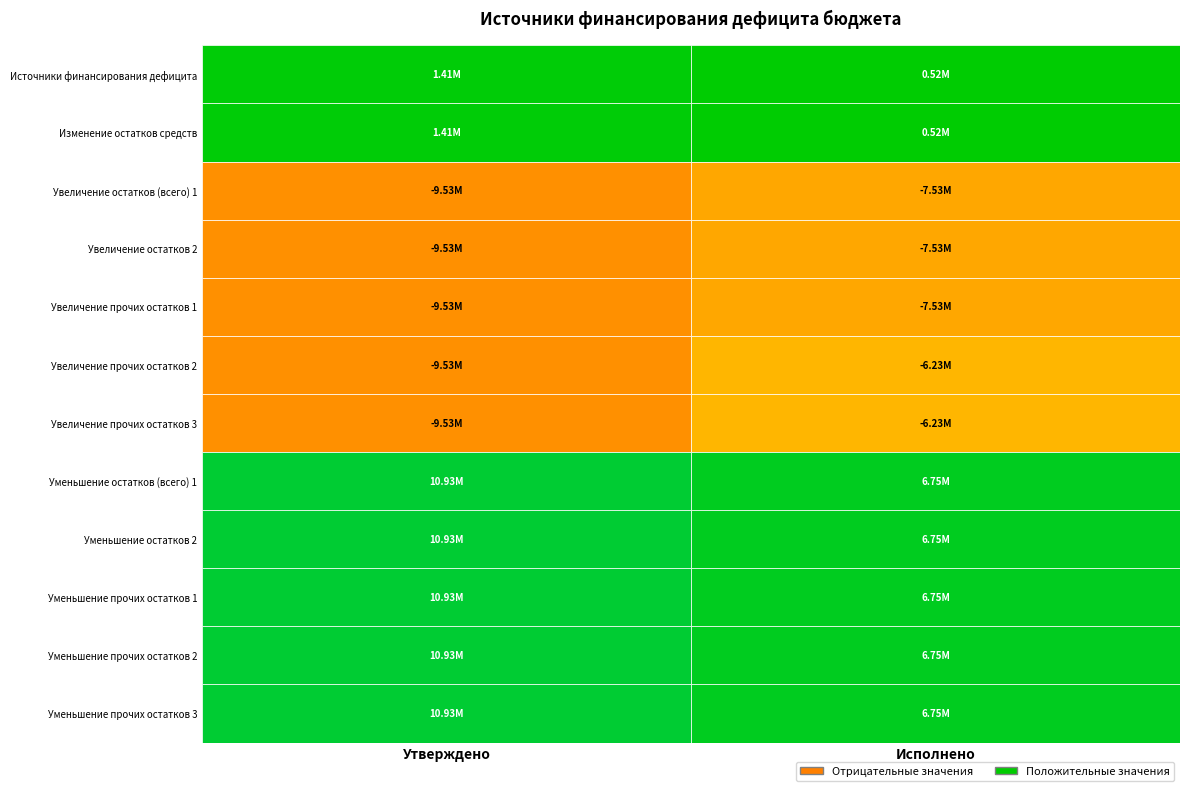

Reading left to right, what are all the values shown in this chart?

500: 1407547.4	515006.1
700: 1407547.4	515006.1
710_a: -9525100.0	-7530569.9
710_b: -9525100.0	-7530569.9
710_c: -9525100.0	-7530569.9
710_d: -9525100.0	-6234215.8
710_e: -9525100.0	-6234215.8
720_a: 10932647.4	6749221.8
720_b: 10932647.4	6749221.8
720_c: 10932647.4	6749221.8
720_d: 10932647.4	6749221.8
720_e: 10932647.4	6749221.8